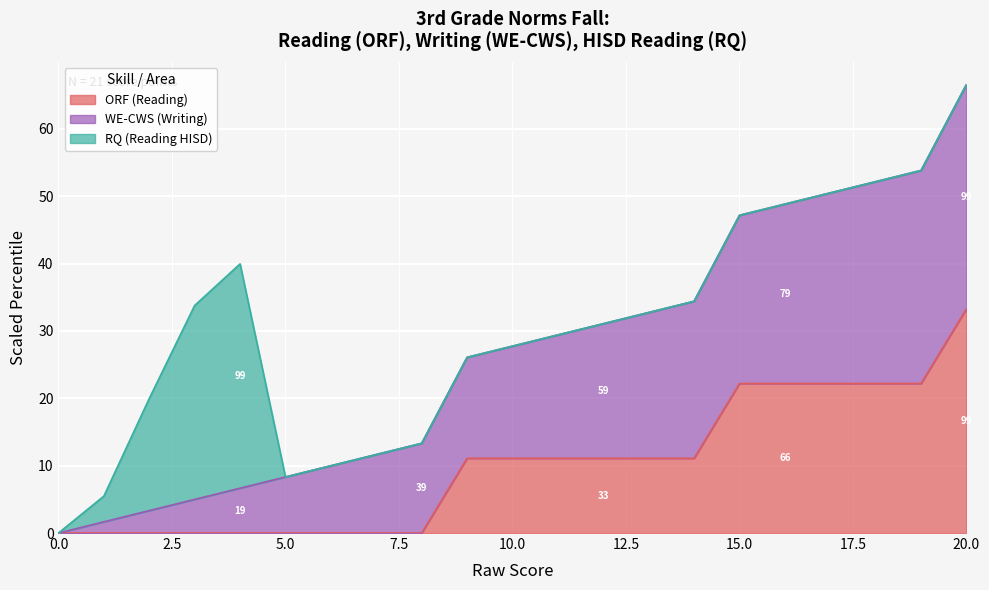

What is the value of the WE-CWS (Writing) point at the 7th from the left?

10.0